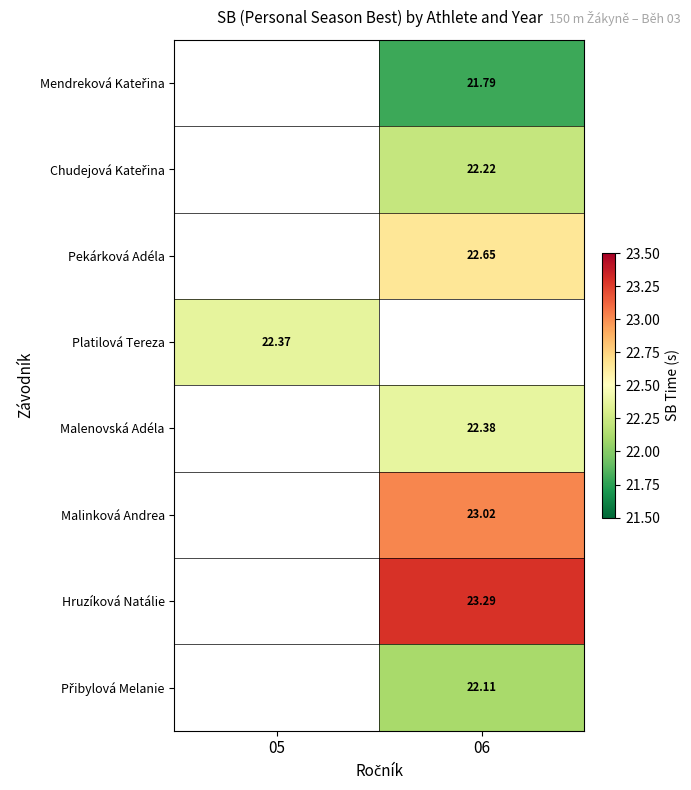

Rank the series by their maximum value, from highest to lowest.

Hruzíková Natálie, Malinková Andrea, Pekárková Adéla, Malenovská Adéla, Platilová Tereza, Chudejová Kateřina, Přibylová Melanie, Mendreková Kateřina